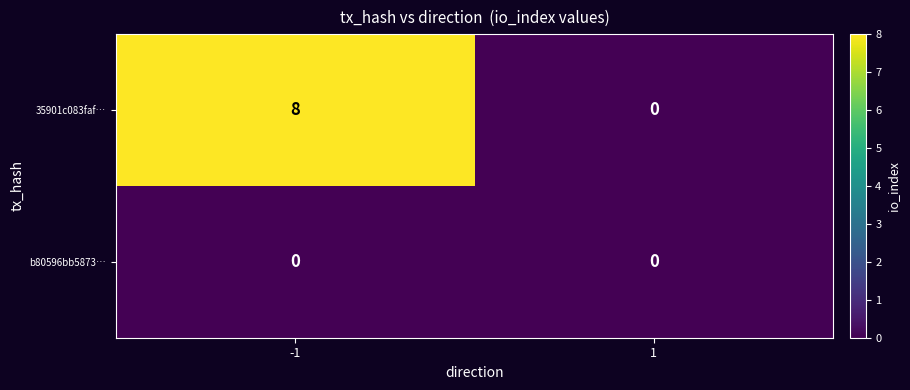

How many series are shown in this chart?

2